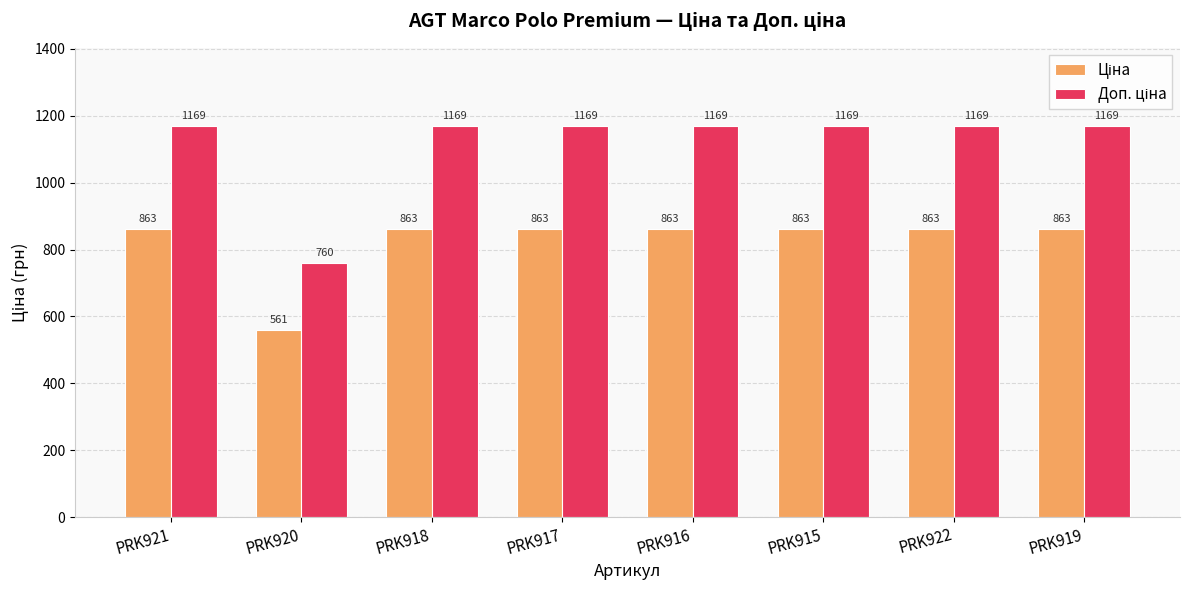

What is the maximum value shown in the chart?

1169.2